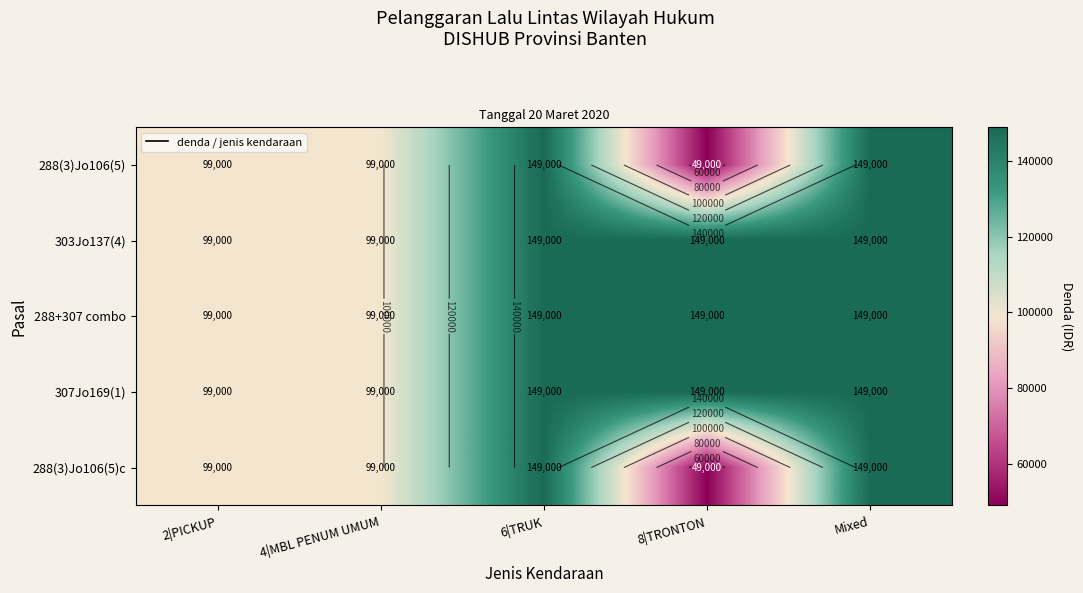

Rank the categories by 288(3)Jo106(5) value from lowest to highest.

8|TRONTON, 2|PICKUP, 4|MBL PENUM UMUM, 6|TRUK, Mixed